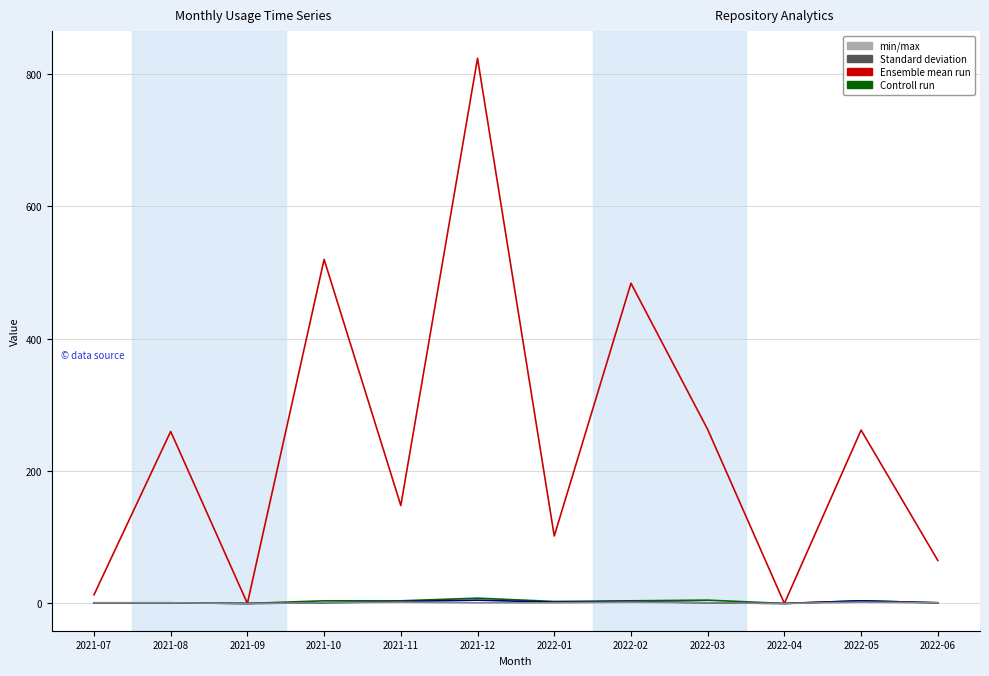

Count the number of data series in this chart.

4